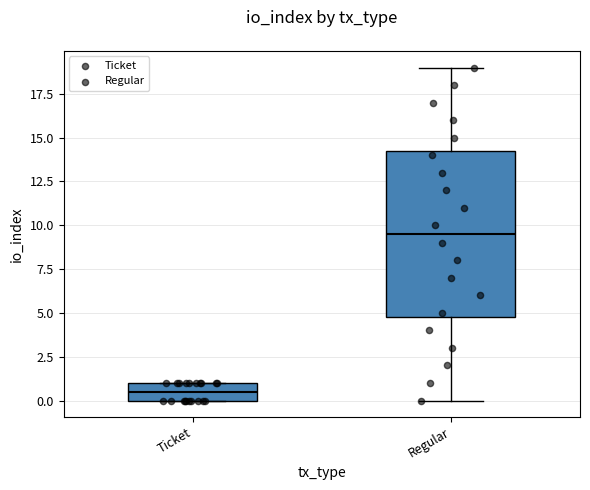

Where is the lower edge of the box for Ticket on the y-axis? The values are not printed on the chart, so give them approximately, as read against the axis.

0.0